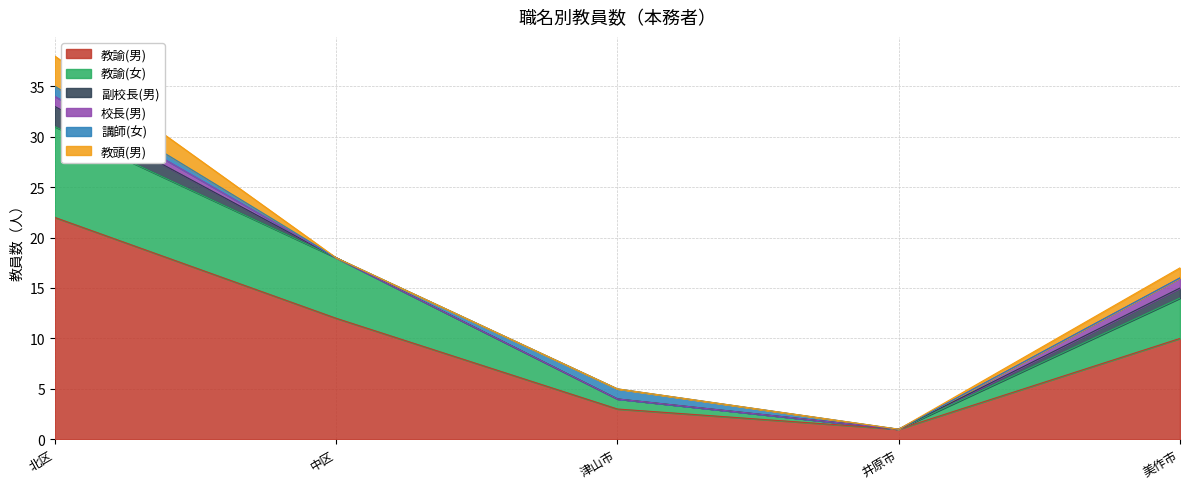

How many categories are shown in the chart?

5